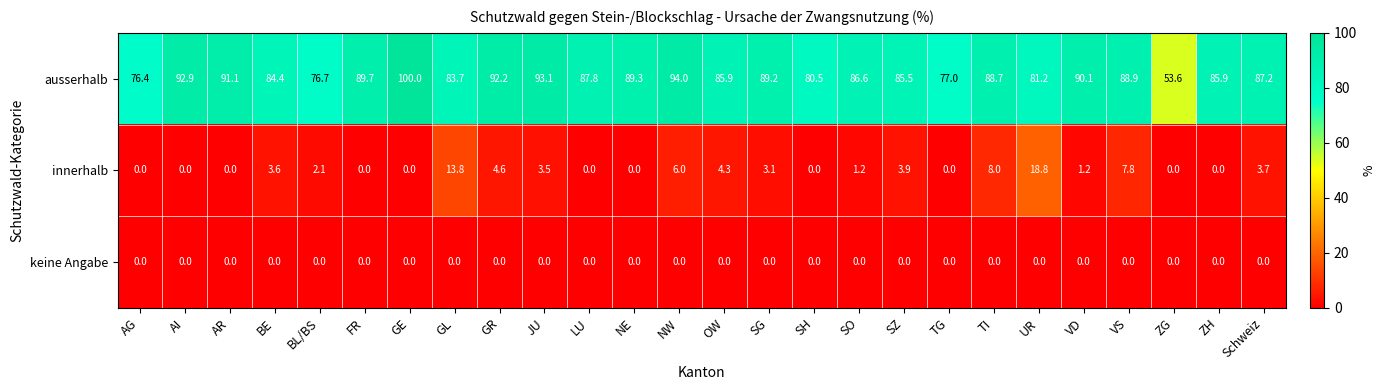

What is the maximum value shown in the chart?

100.0